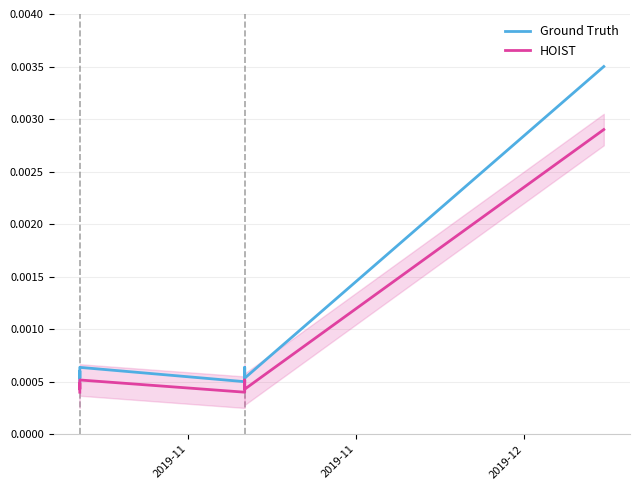

At how many categories does at least one series exceed 0?

10